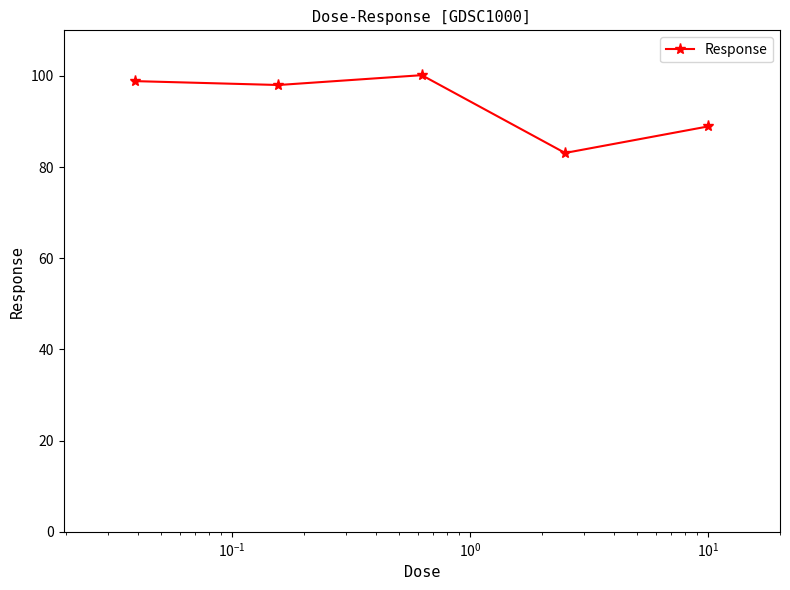

What is the value of the 1st point from the left?

98.9